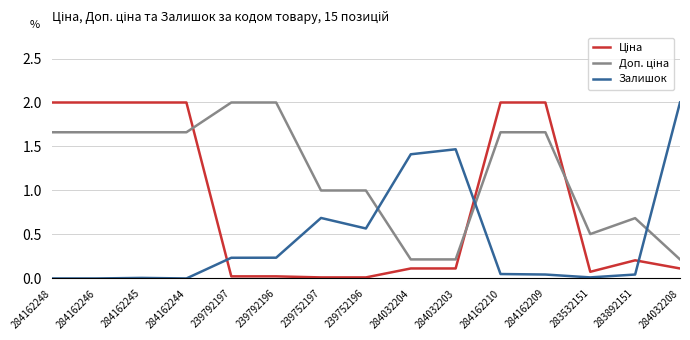

Between 239752196 and 284032208, which series saw the biggest shift?

Залишок